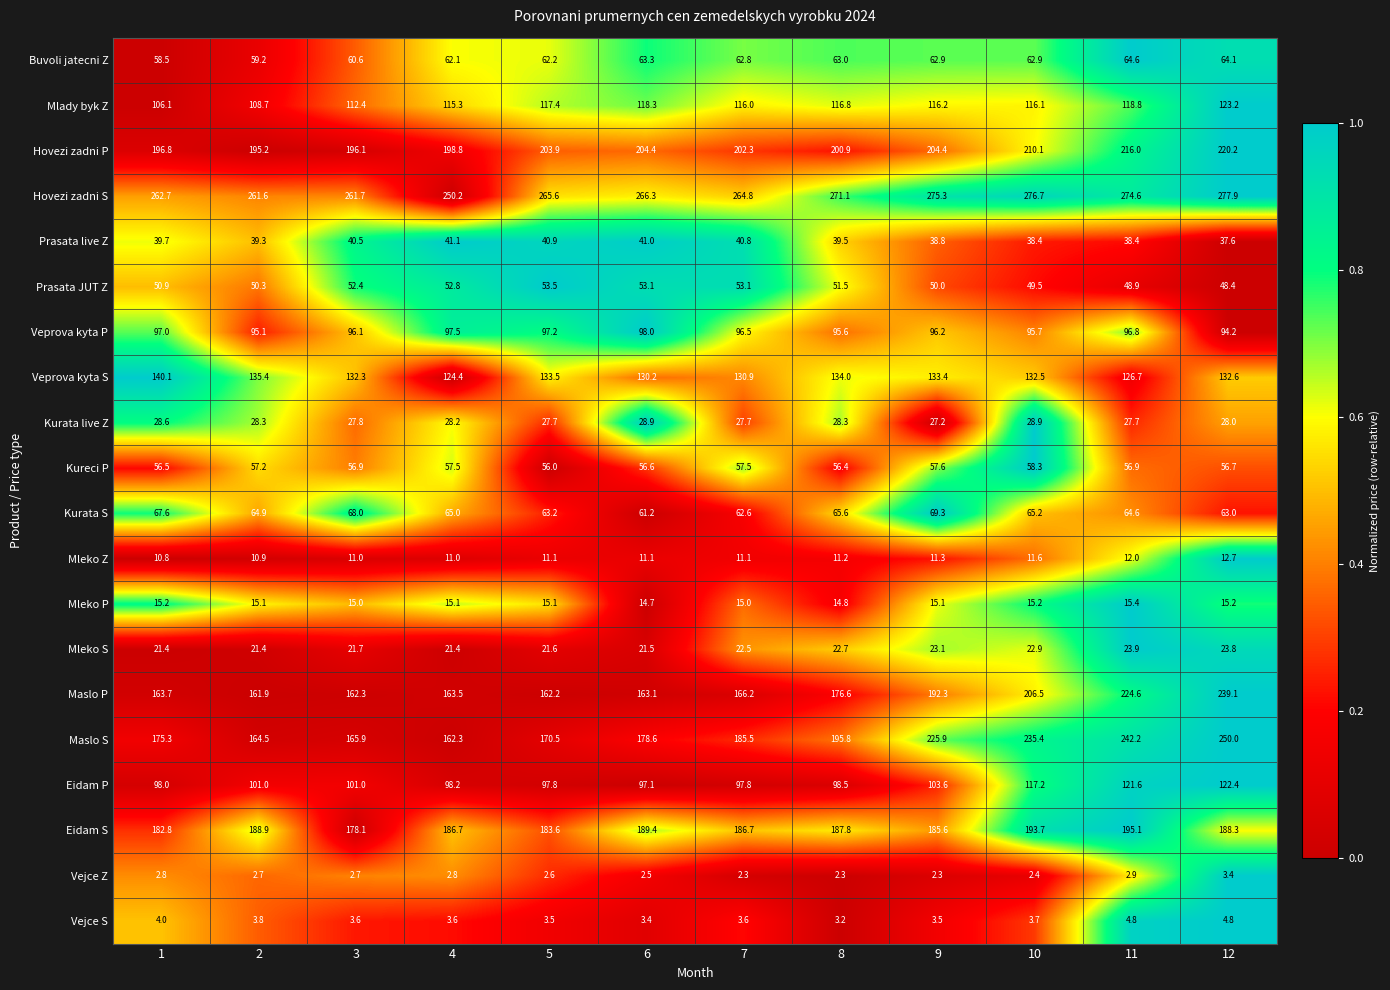

List the series in order of their peak value, lowest first.

Vejce Z, Vejce S, Mleko Z, Mleko P, Mleko S, Kurata live Z, Prasata live Z, Prasata JUT Z, Kureci P, Buvoli jatecni Z, Kurata S, Veprova kyta P, Eidam P, Mlady byk Z, Veprova kyta S, Eidam S, Hovezi zadni P, Maslo P, Maslo S, Hovezi zadni S